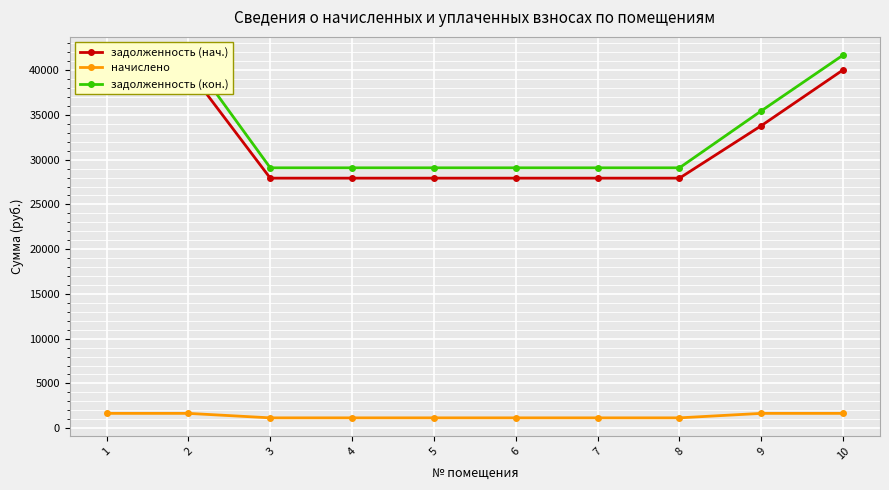

At how many categories does at least one series exceed 40616?

2